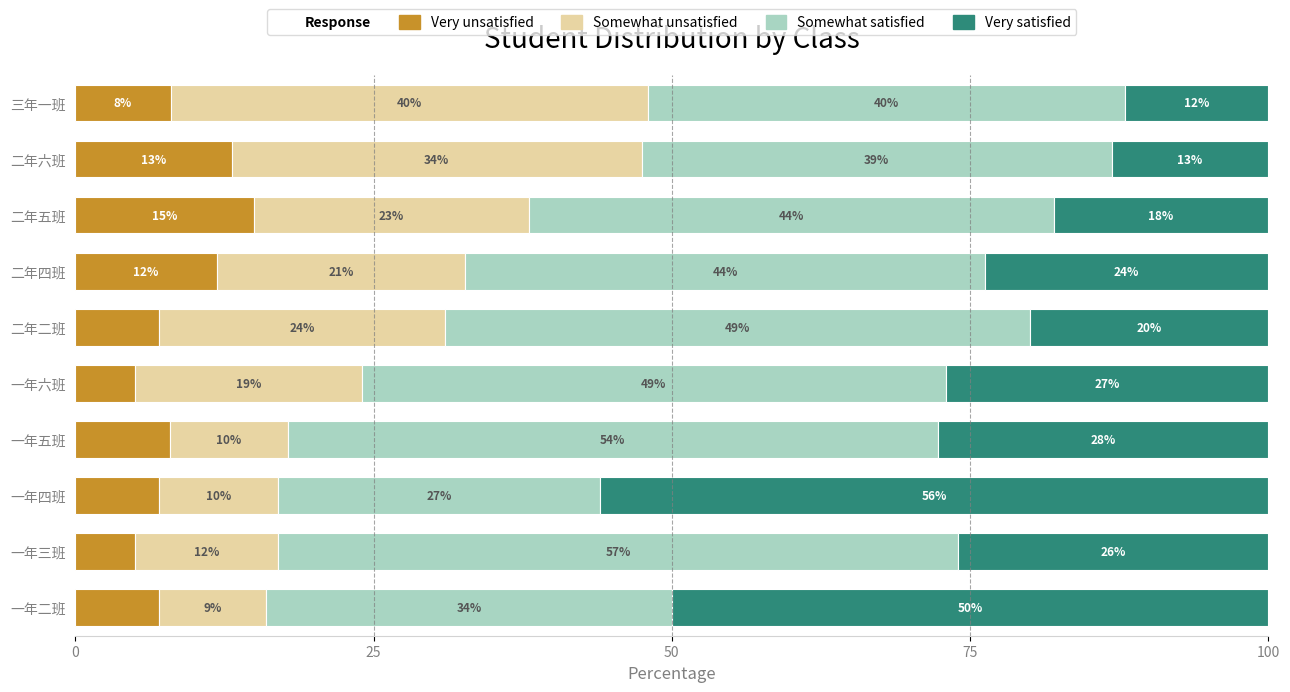

The value of Very unsatisfied at 二年四班 is 11.9. True or false?

True